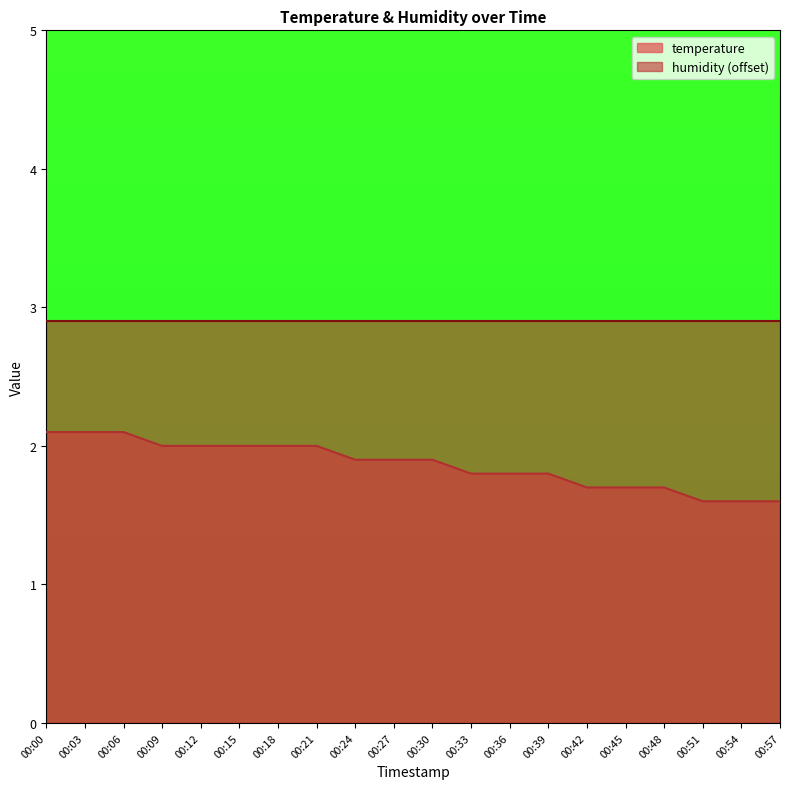

True or false: there are more than 2 points higher than both neighbors.

False